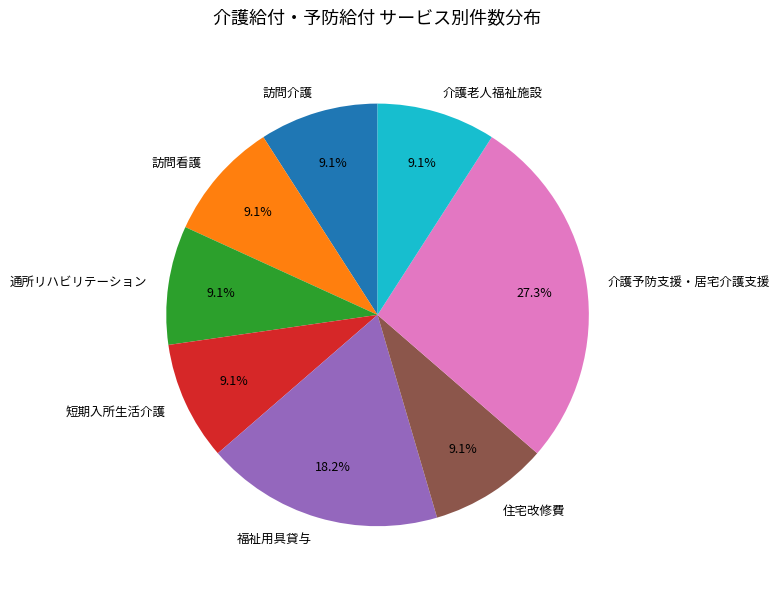

To the nearest percent, what is the difference between the largest and smallest slice percentages?

18%